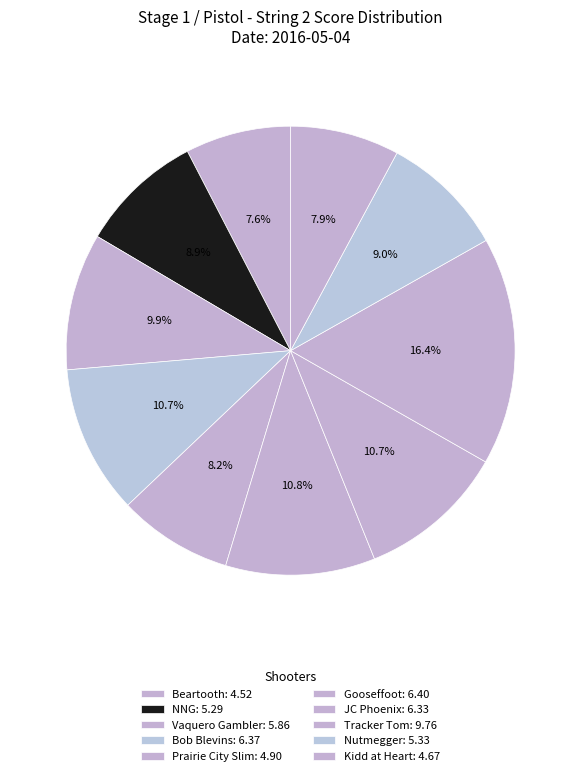

Is the sum of Beartooth and Vaquero Gambler greater than half?

No